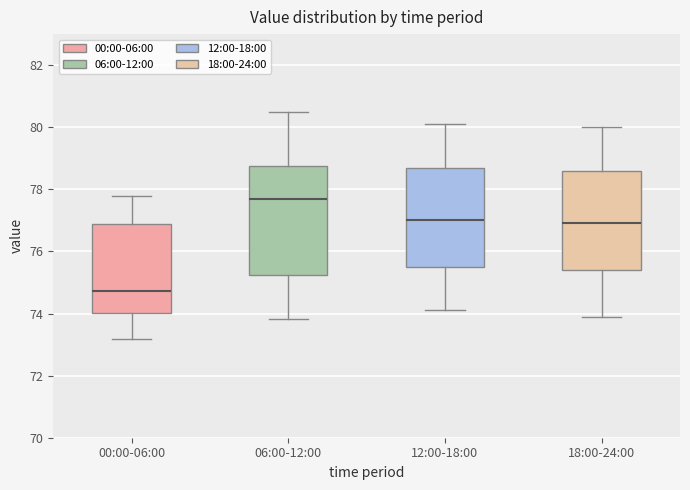

Where does the lower whisker of the box for 12:00-18:00 end on the y-axis? The values are not printed on the chart, so give them approximately, as read against the axis.

74.2